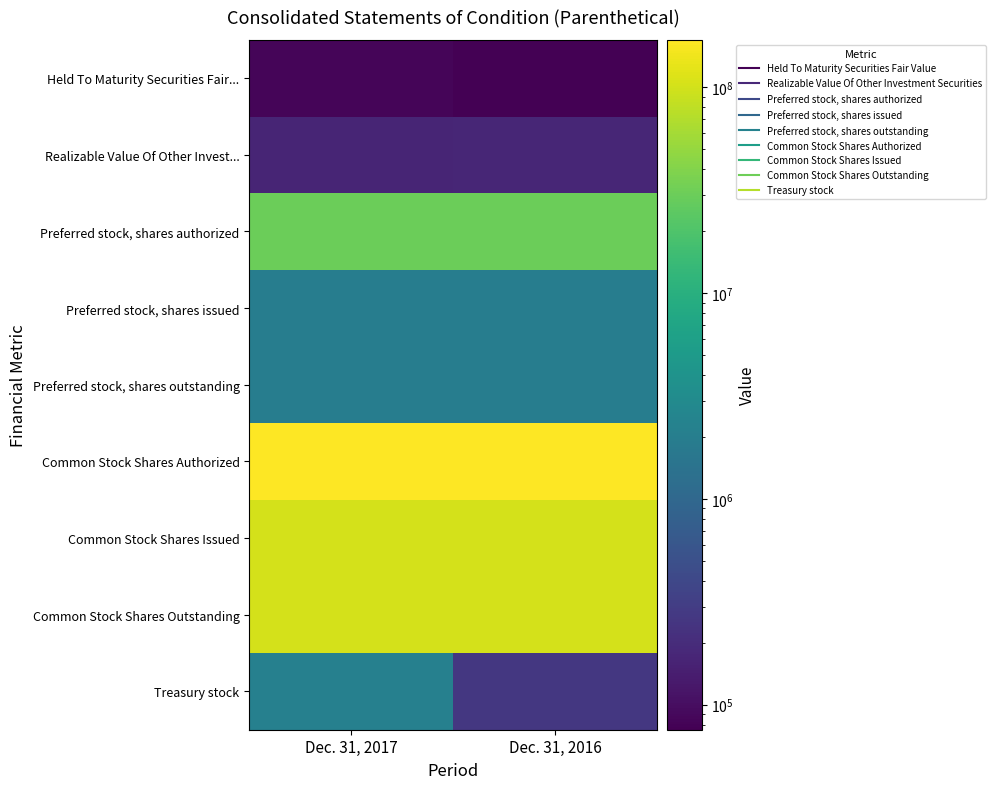

What is the difference between the highest and lowest values at Dec. 31, 2017?

169915697